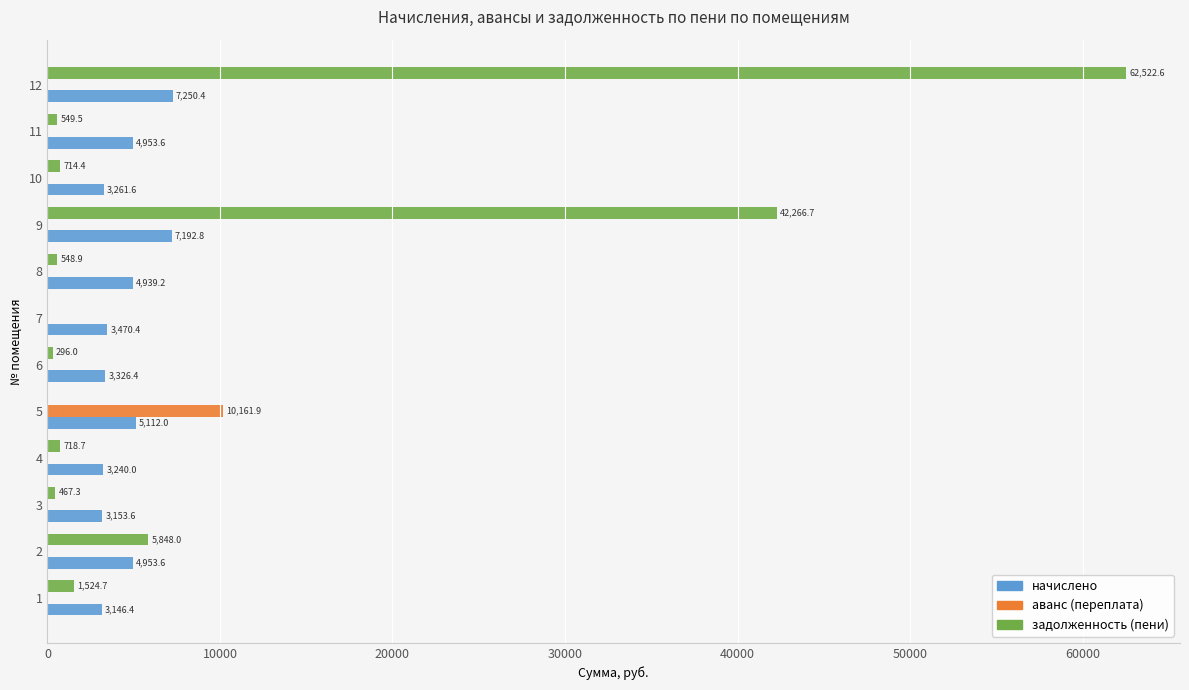

What value does the задолженность (пени) series have at 9?

42266.7